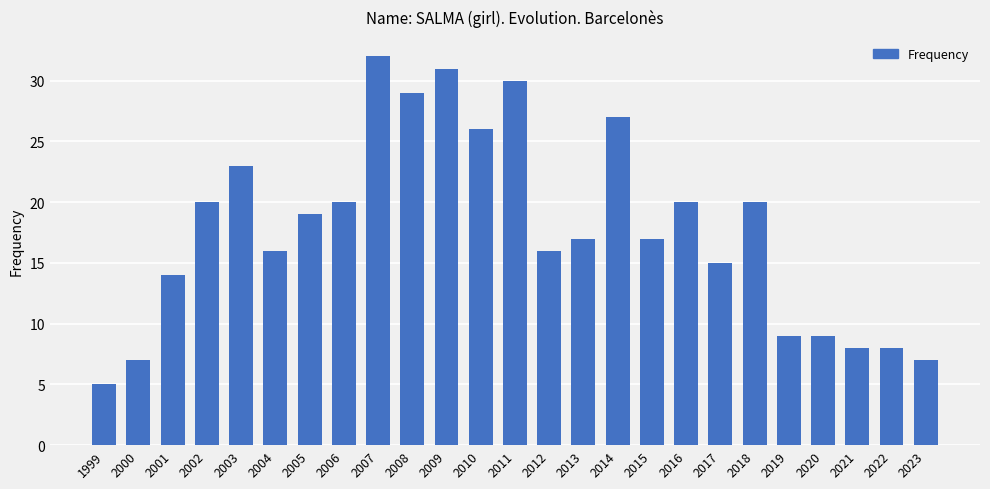

How many bars are there in total?

25